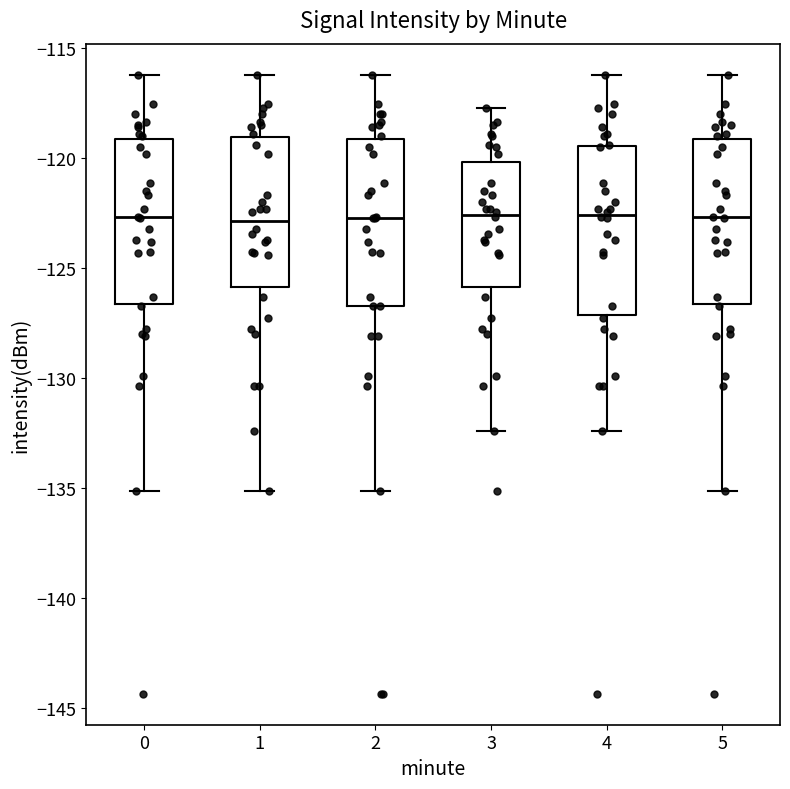

Reading left to right, read every box against the y-axis: the position of its median line, the range the box covers, and the ends of its whiskers. The values are not printed on the chart, so give them approximately, as read against the axis.

0: median -122.5, box -126.5 to -119.0, whiskers -135.0 to -116.0
1: median -123.0, box -126.0 to -119.0, whiskers -135.0 to -116.0
2: median -122.5, box -126.5 to -119.0, whiskers -135.0 to -116.0
3: median -122.5, box -126.0 to -120.0, whiskers -132.5 to -117.5
4: median -122.5, box -127.0 to -119.5, whiskers -132.5 to -116.0
5: median -122.5, box -126.5 to -119.0, whiskers -135.0 to -116.0